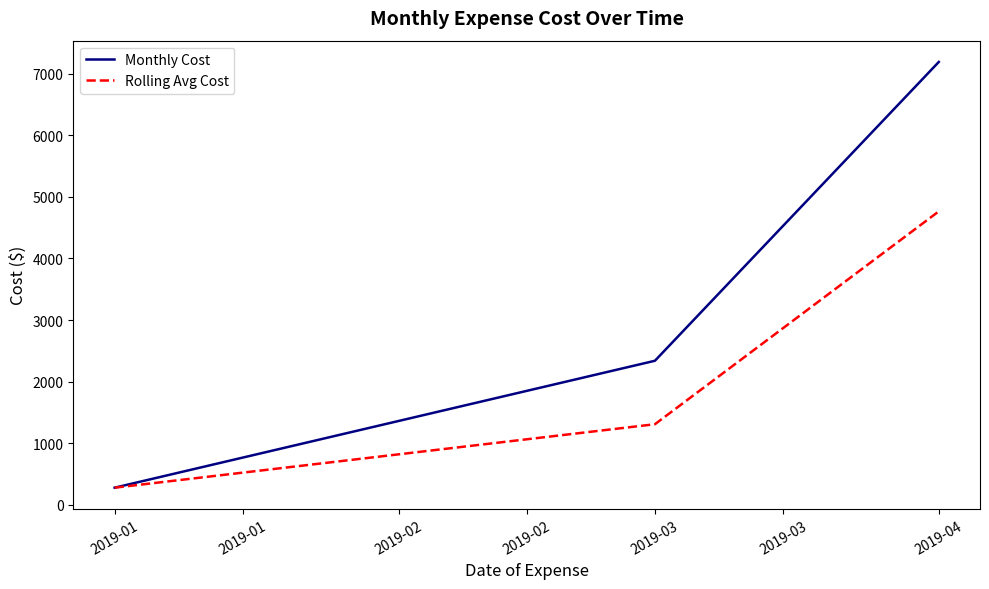

Does the chart display data point markers on the line(s)?

No